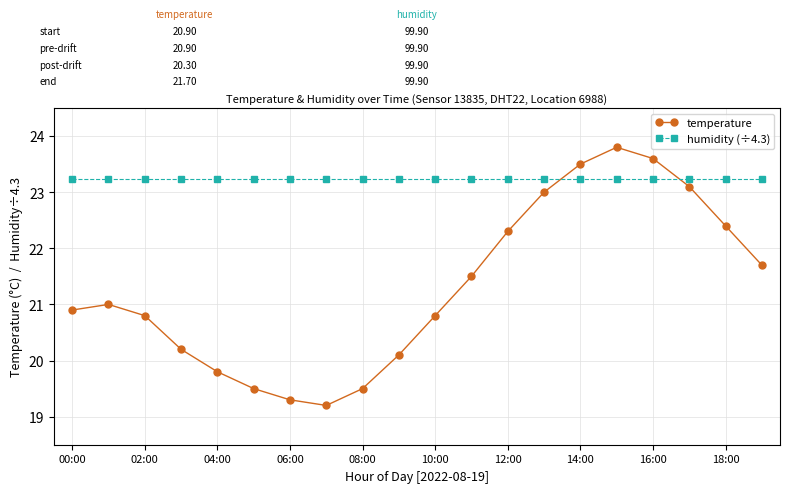

Rank the series by their maximum value, from lowest to highest.

humidity (÷4.3), temperature